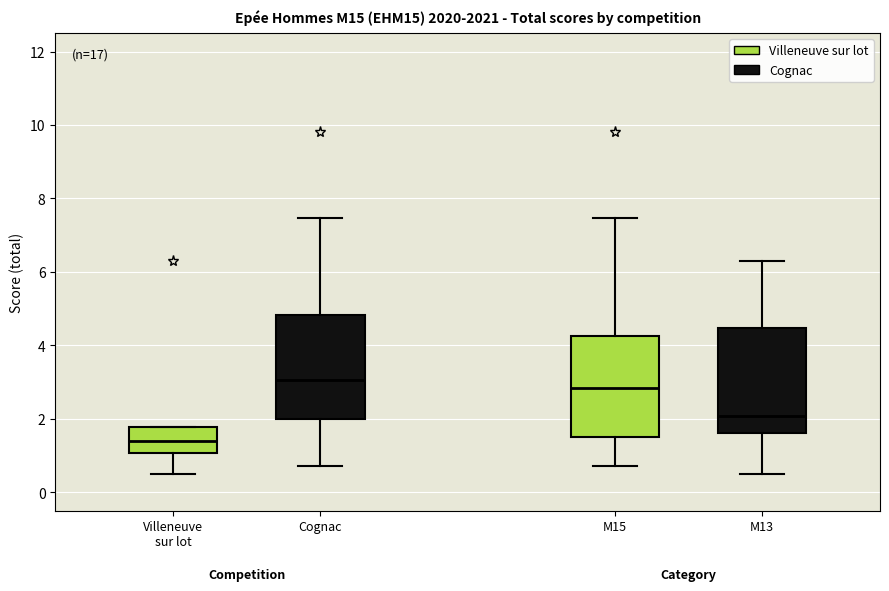

Which box has the lowest median line?

Villeneuve sur lot